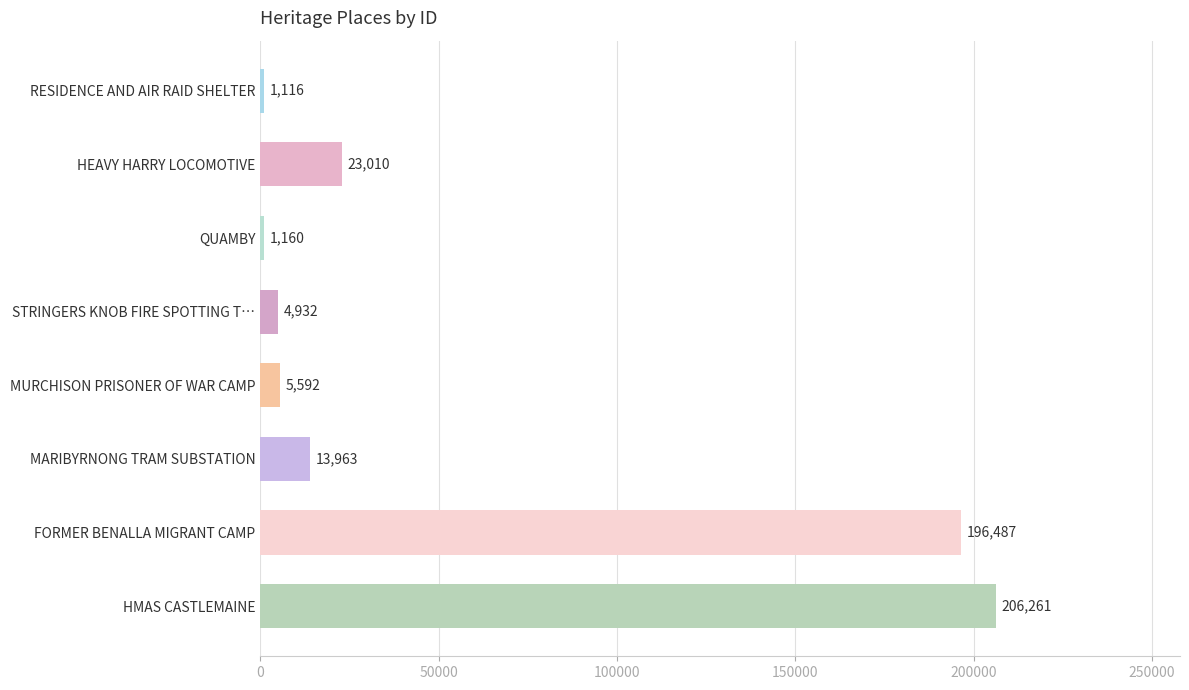

List the labels in order of value, largest first.

HMAS CASTLEMAINE, FORMER BENALLA MIGRANT CAMP, HEAVY HARRY LOCOMOTIVE, MARIBYRNONG TRAM SUBSTATION, MURCHISON PRISONER OF WAR CAMP, STRINGERS KNOB FIRE SPOTTING T…, QUAMBY, RESIDENCE AND AIR RAID SHELTER